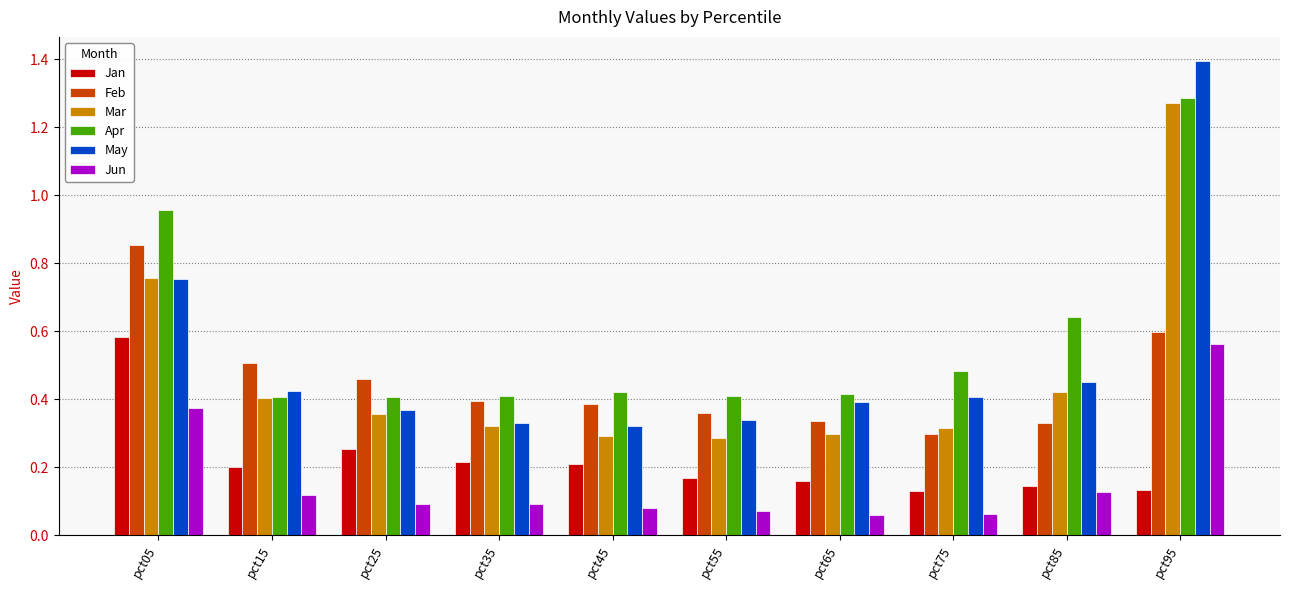

The Mar series shows 0.4 at pct25. True or false?

True